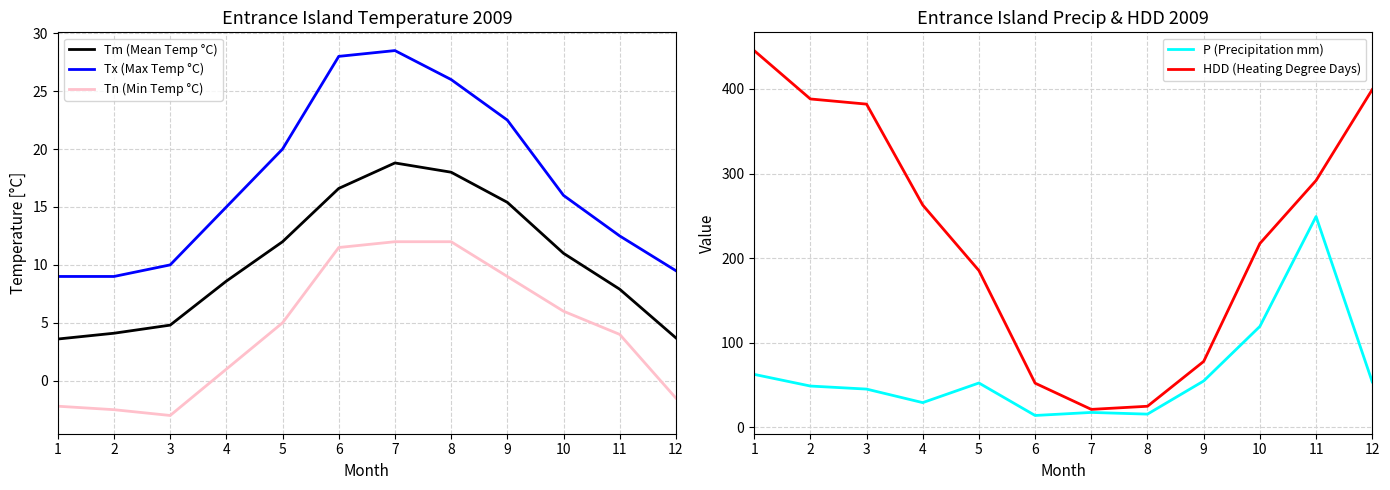

What is the difference between the Tm (Mean Temp °C) values at 7 and 4?

10.2